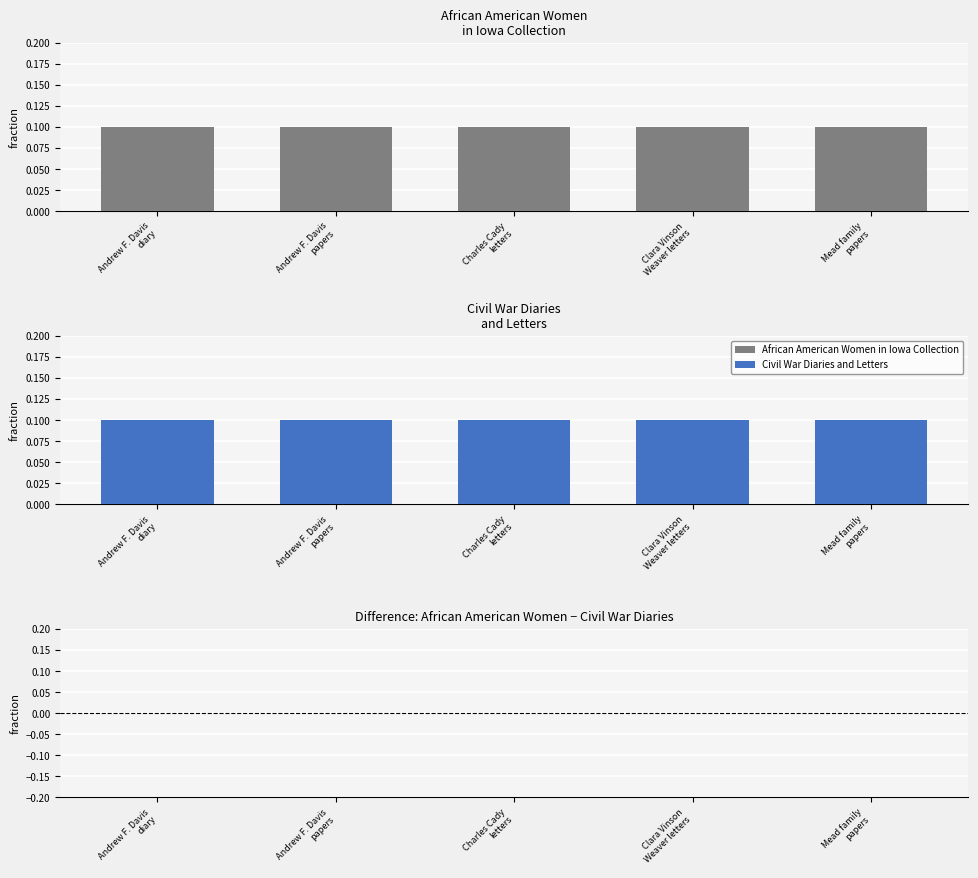

What is the sum of all African American Women
in Iowa Collection values?

0.5